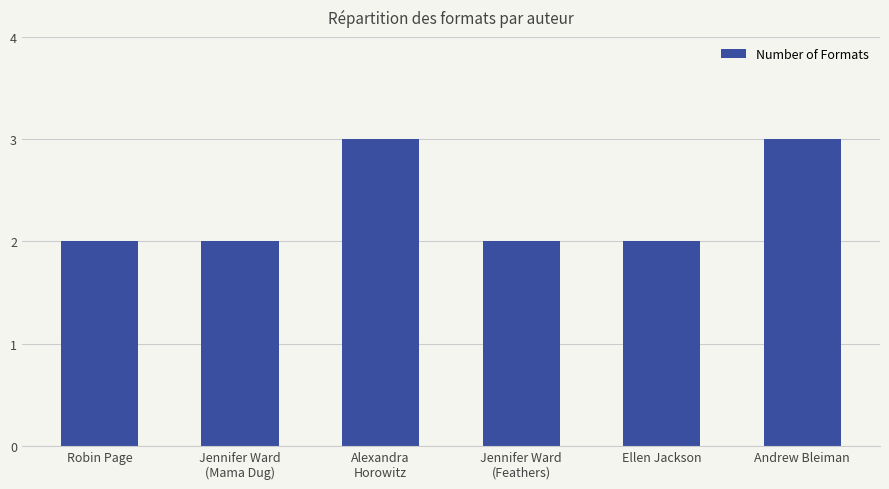

How many data points does each series have?

6